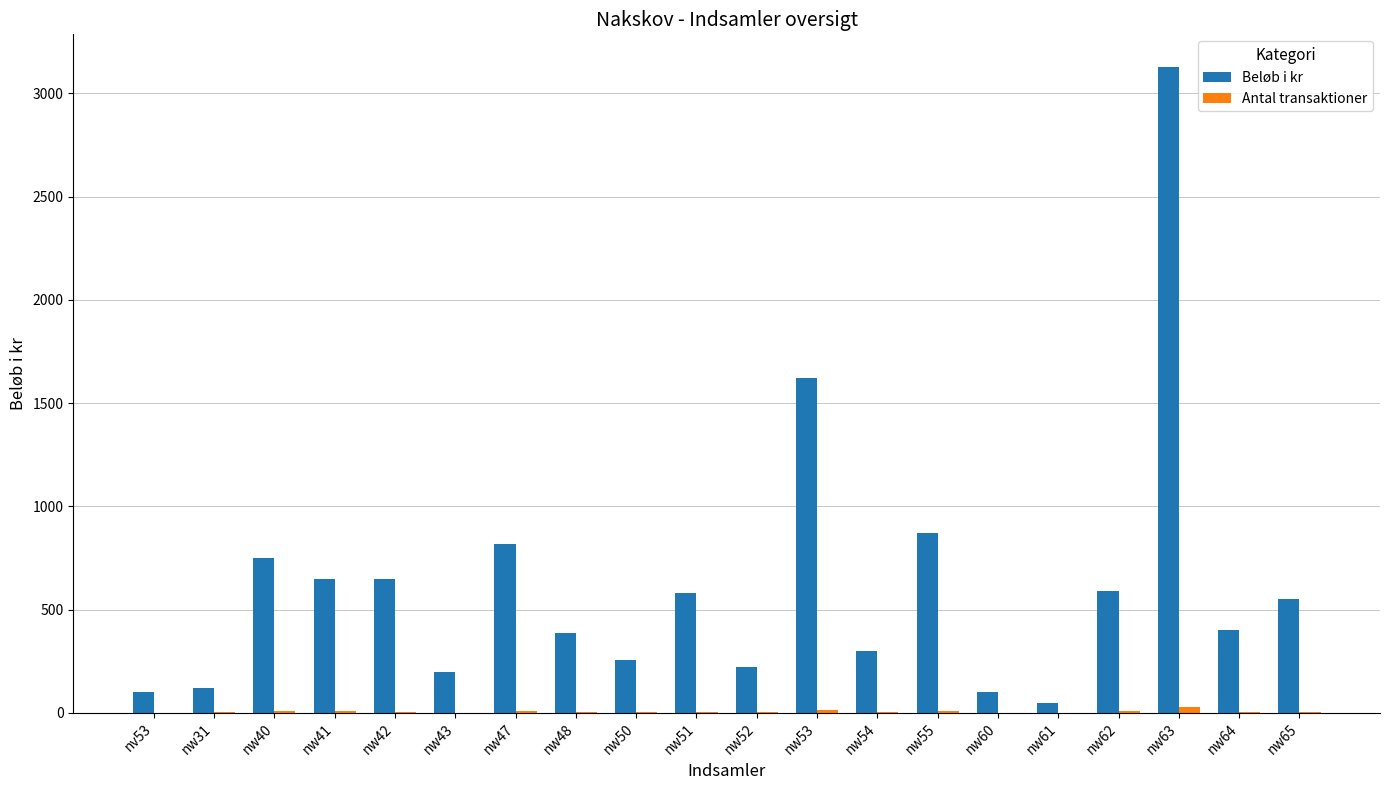

What is the sum of all Beløb i kr values?

12345